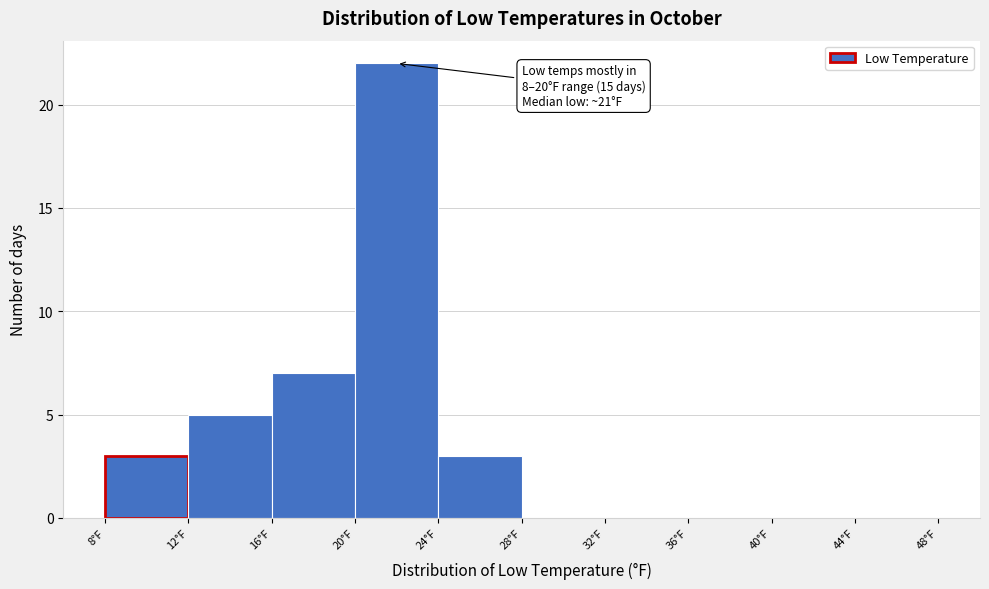

Over which range of the x-axis is the bar tallest?

20 to 24